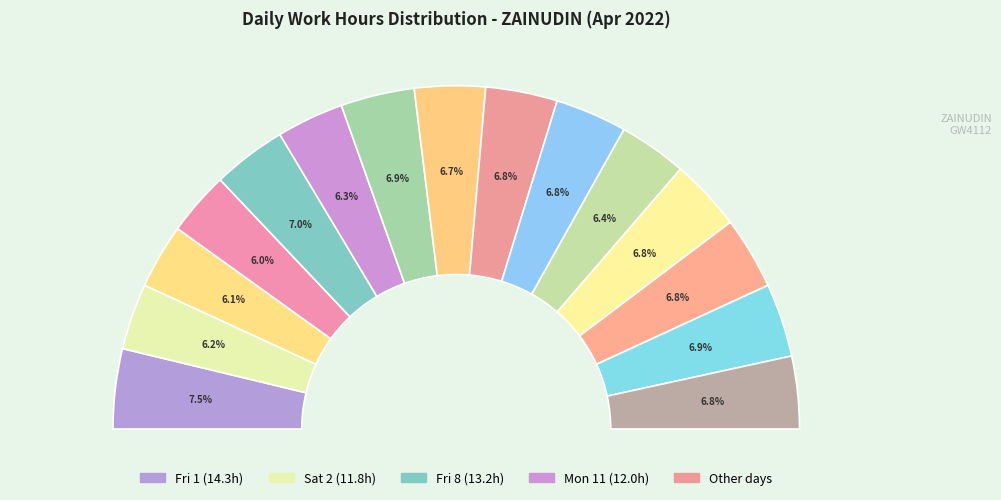

To the nearest percent, what is the average slice percentage?

7%